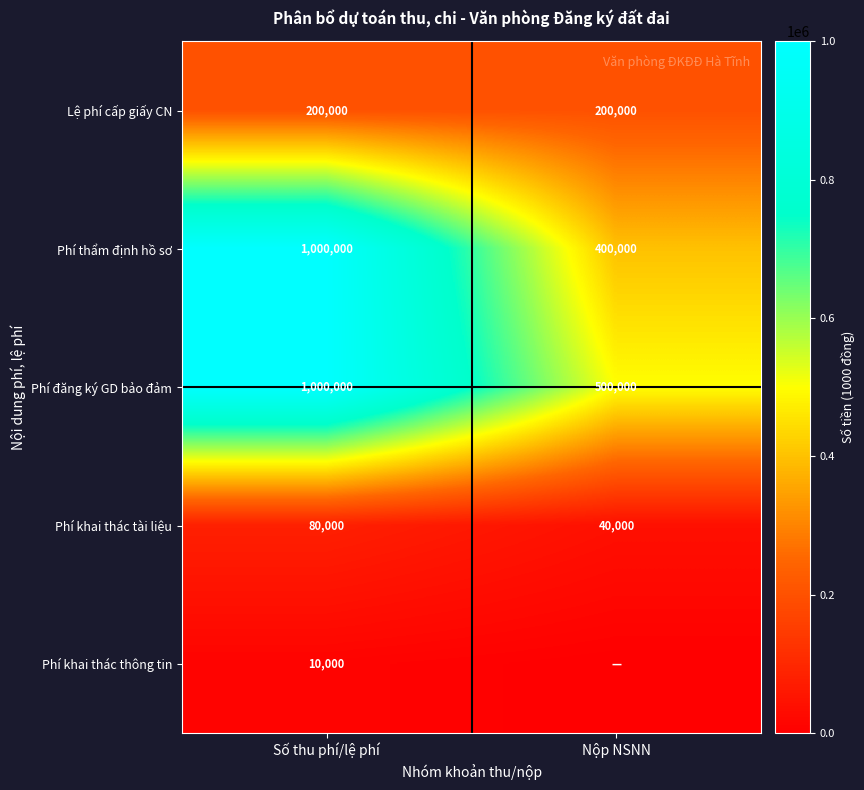

Rank the categories by Phí thẩm định hồ sơ value from highest to lowest.

Số thu phí/lệ phí, Nộp NSNN